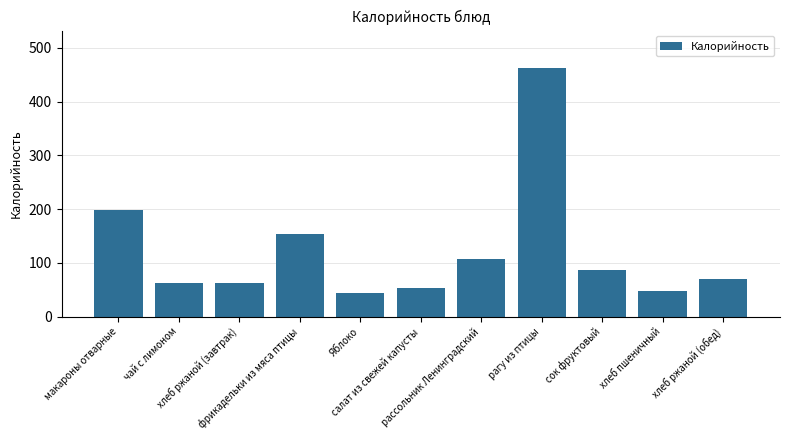

Reading right to left, transcribe all the data shown in this chart.

70.0	47.0	87.0	463.0	107.0	54.0	44.4	153.0	63.0	63.0	199.5